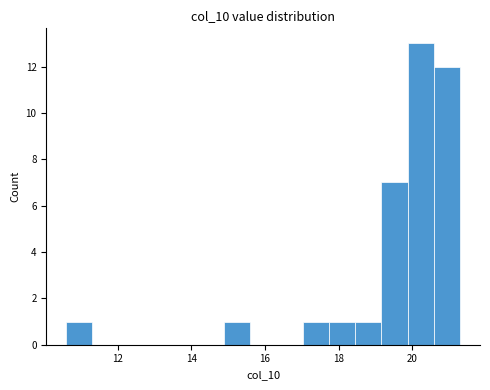

Read against the x-axis, roughly where is the centre of the tallest bar?

20.2